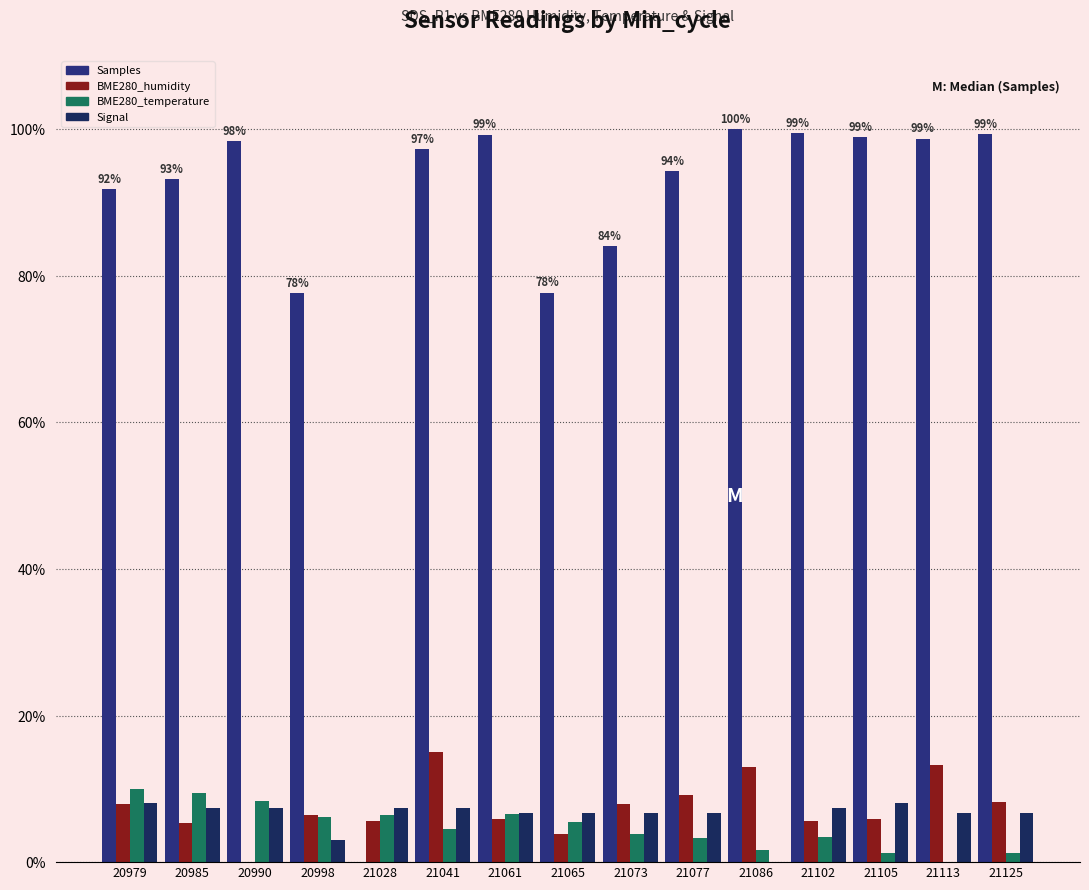

Which category has the highest value in the BME280_temperature series?

20979